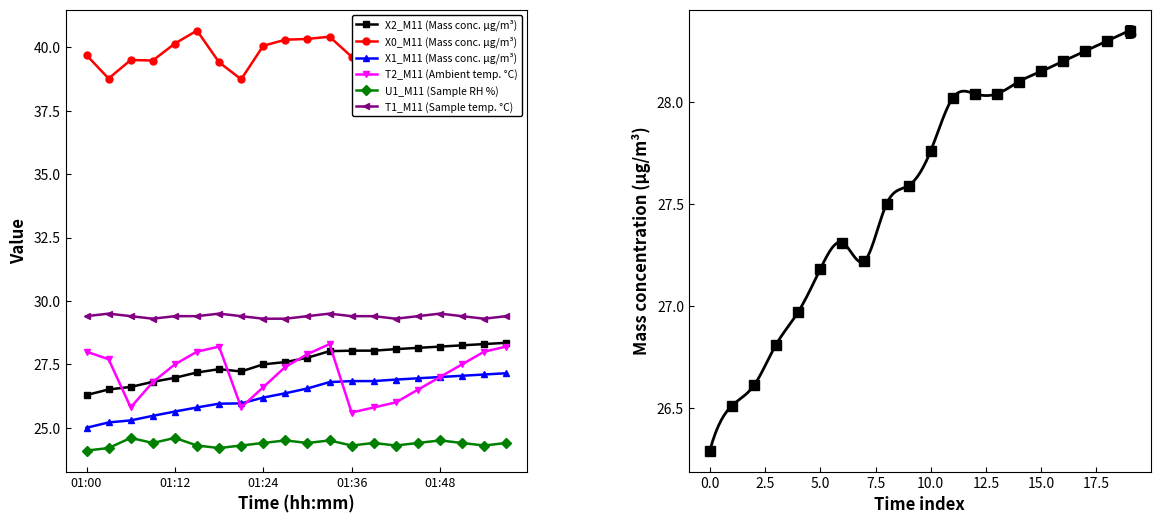

Is it true that U1_M11 equals 24.3 at 18?

True